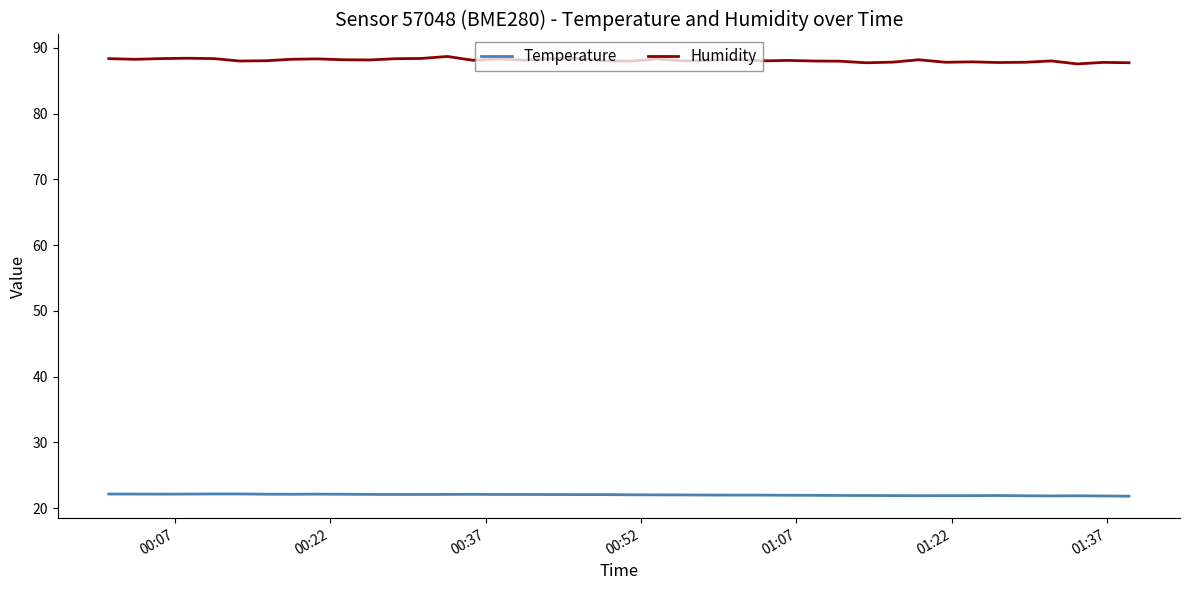

True or false: Temperature and Humidity intersect in this chart.

False